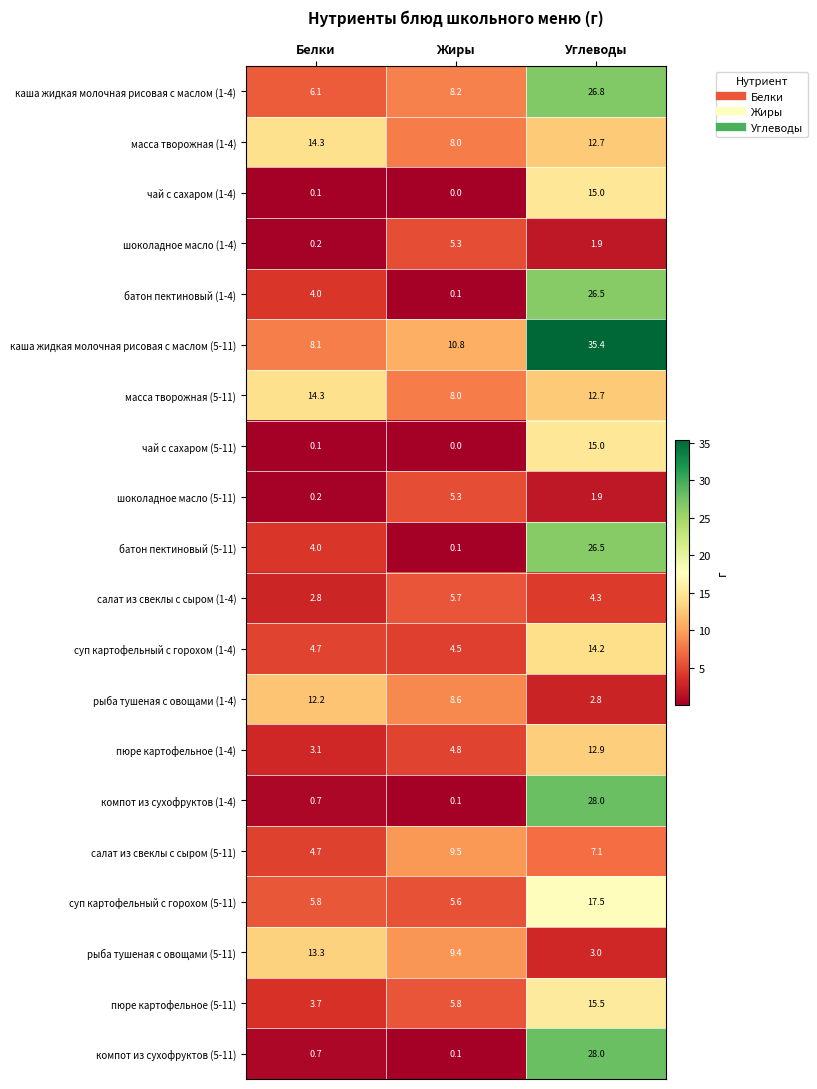

Where is компот из сухофруктов (1-4) nearest to the value 14?

Белки